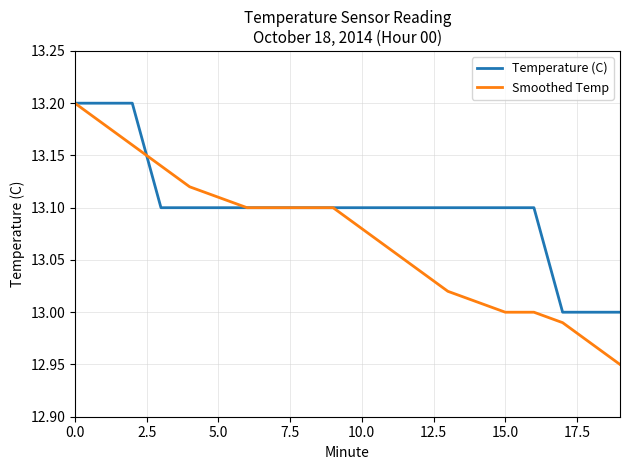

Which series has the largest total across all categories?

Temperature (C)